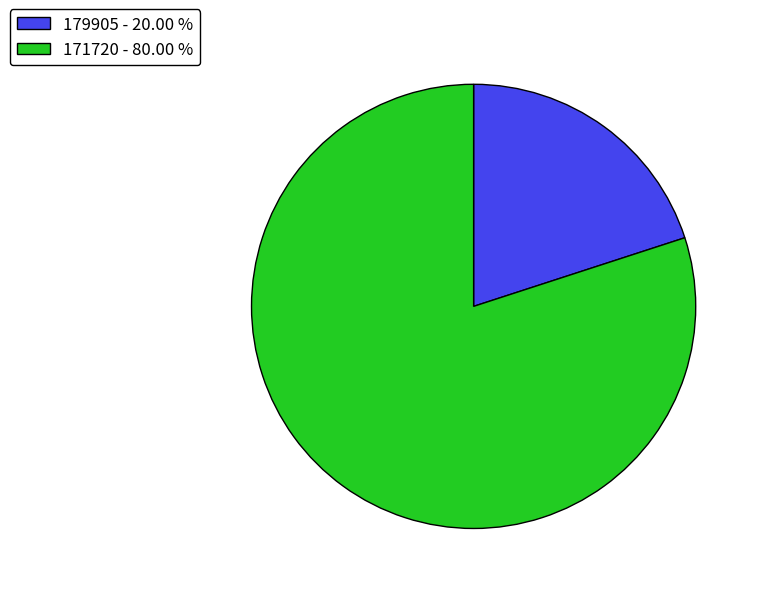

Is the sum of 171720 - 80.00 % and 179905 - 20.00 % greater than half?

Yes